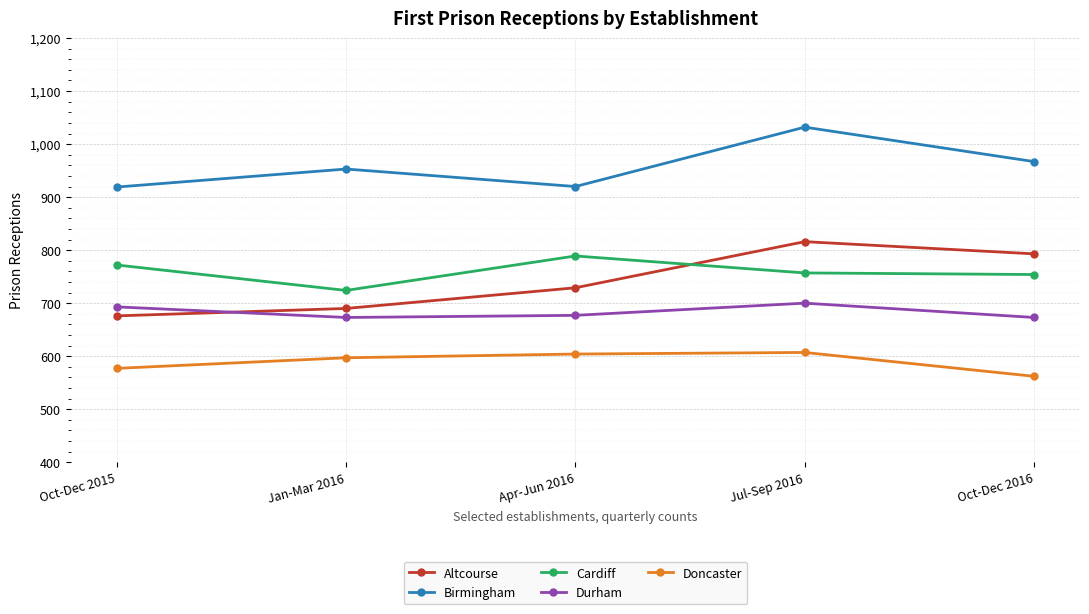

What position from the right is Apr-Jun 2016?

3